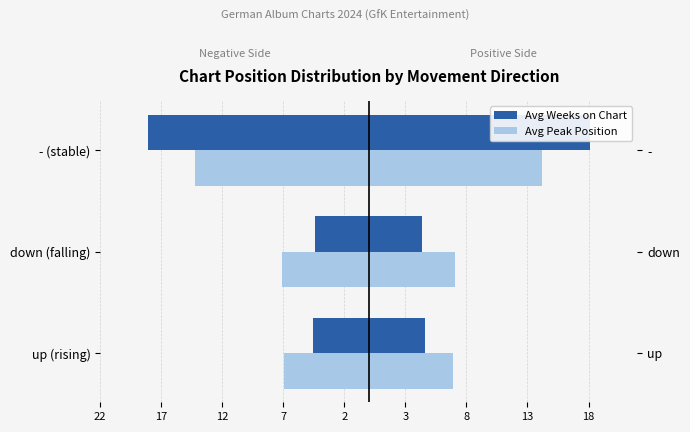

What is the total value across all series at - (stable)?

-32.3